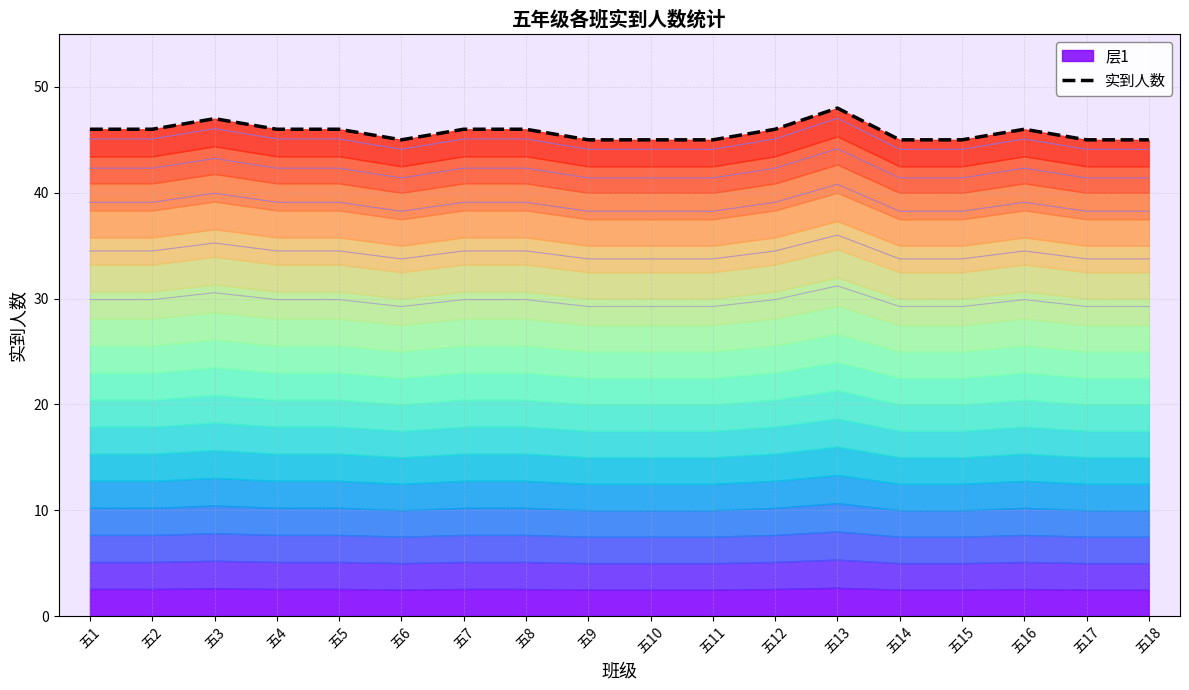

How many points are lower than both their immediate neighbors (excluding endpoints)?

1